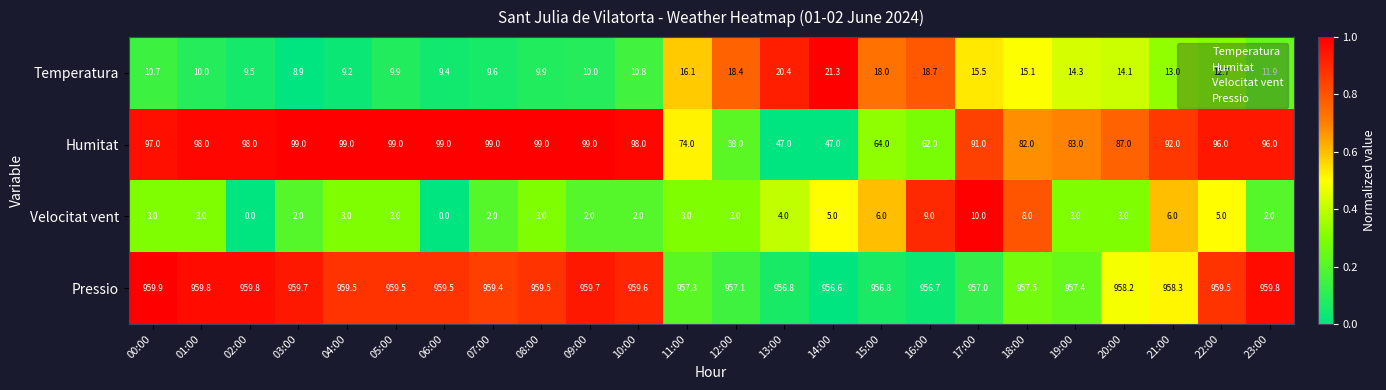

Between 14:00 and 18:00, which series saw the biggest shift?

Humitat